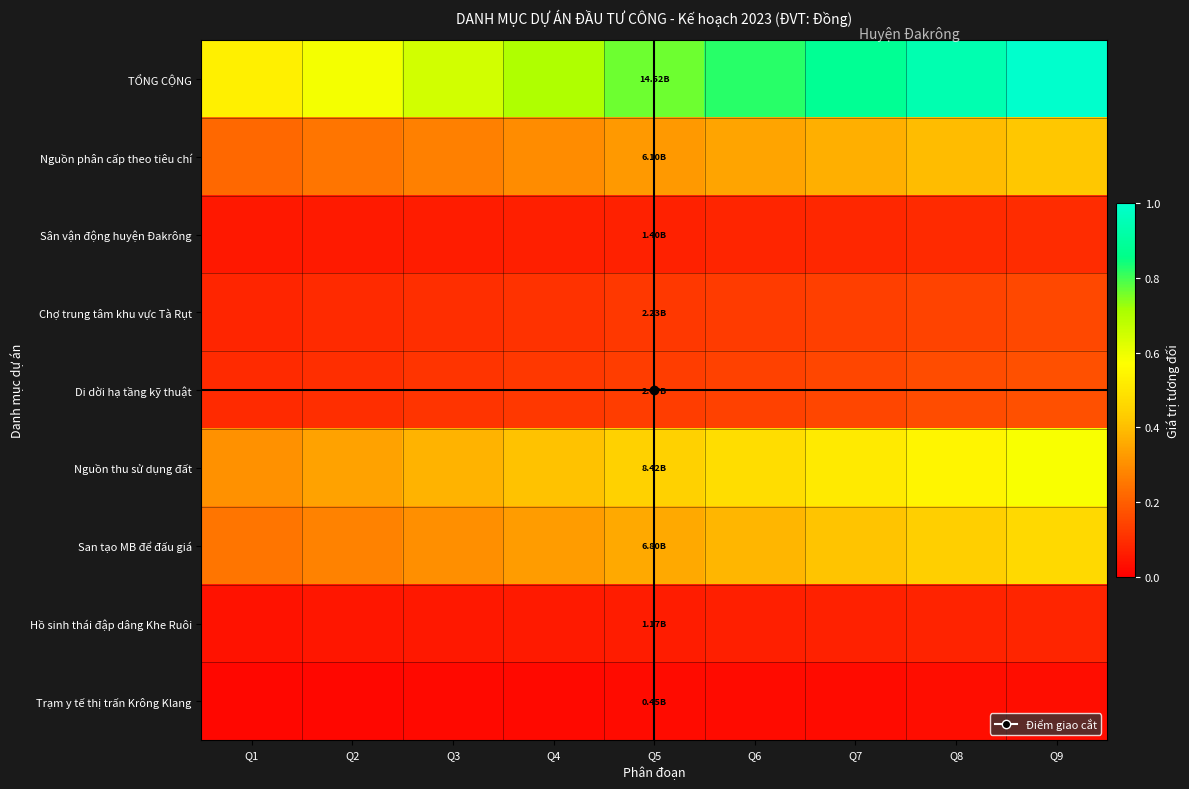

What is the total value across all series at Q7?

2.6